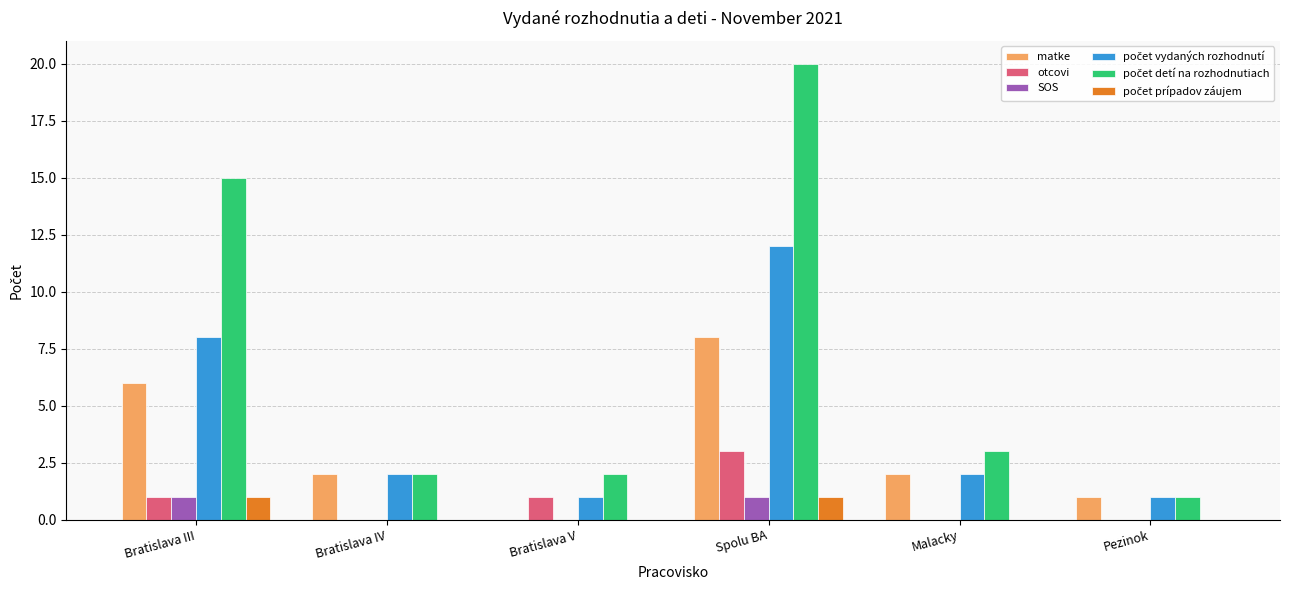

Are the bars horizontal?

No